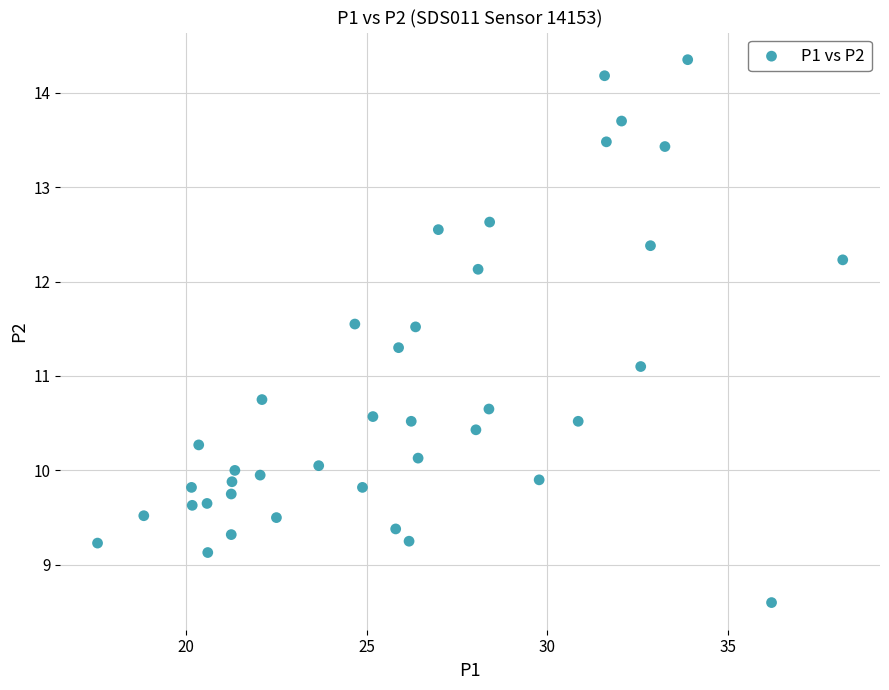

What Y value in the scatter plot is closest to 11?

11.1